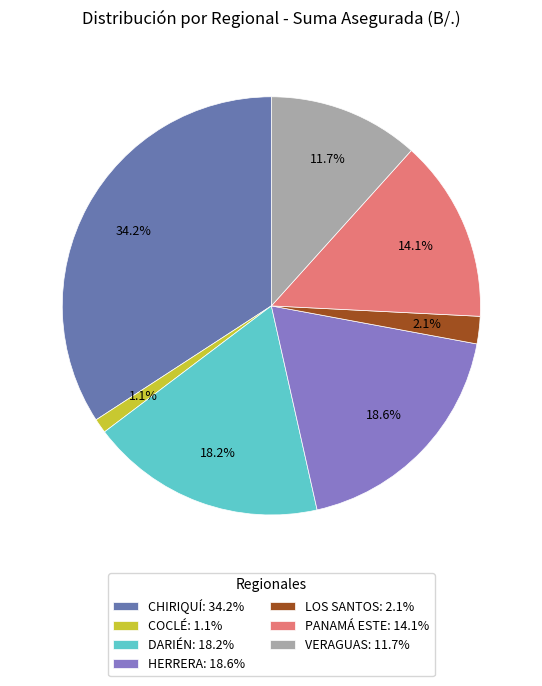

What percentage is the LOS SANTOS slice, to the nearest percent?

2%